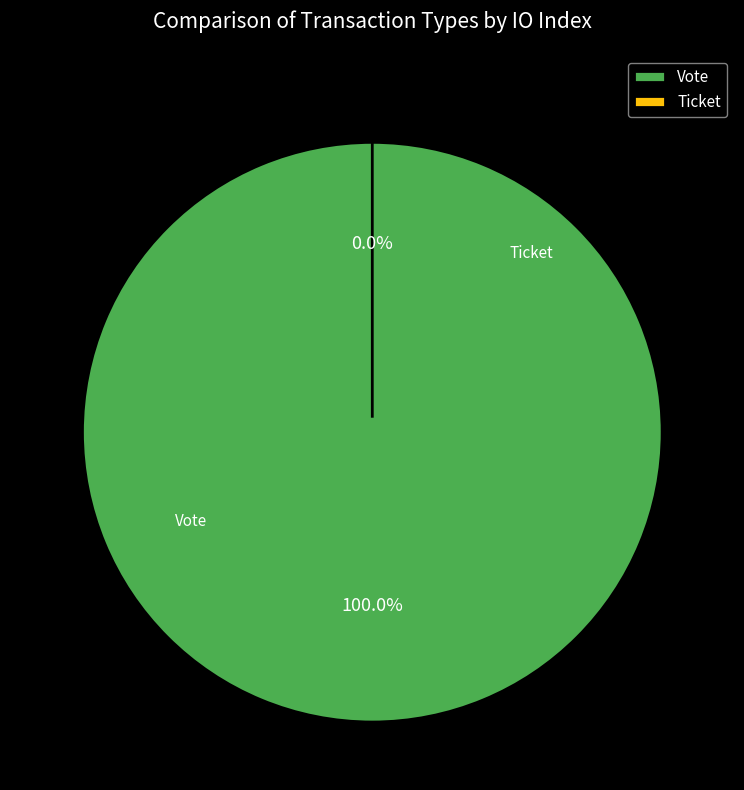

Between Vote and Ticket, which is larger?

Vote